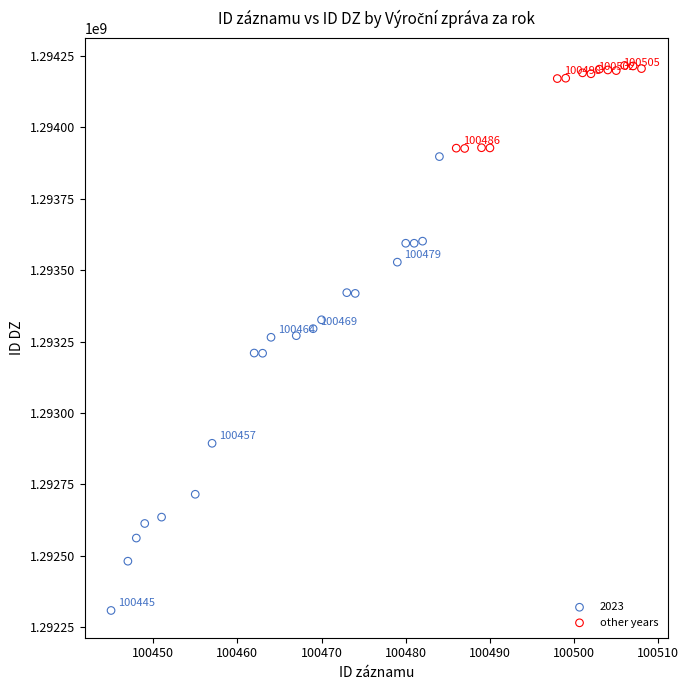

Which series has the widest spread of Y values?

2023